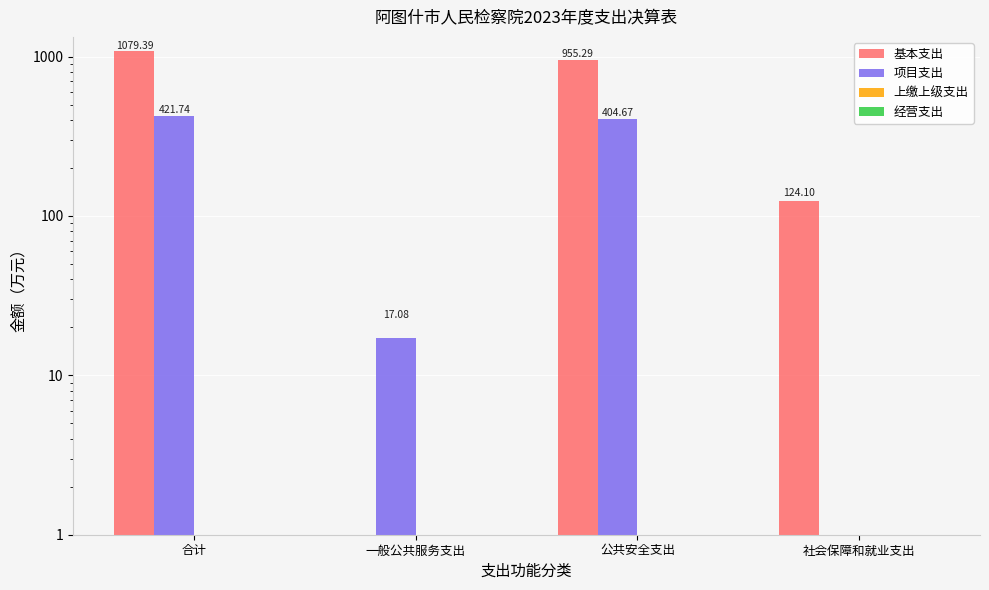

What is the spread (max minus min) of values at 合计?

1079.4